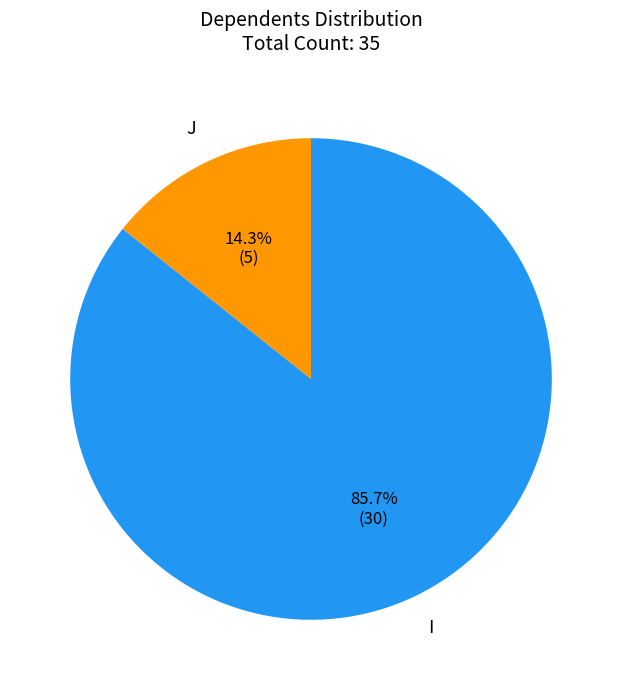

To the nearest percent, what is the combined percentage of I and J?

100%